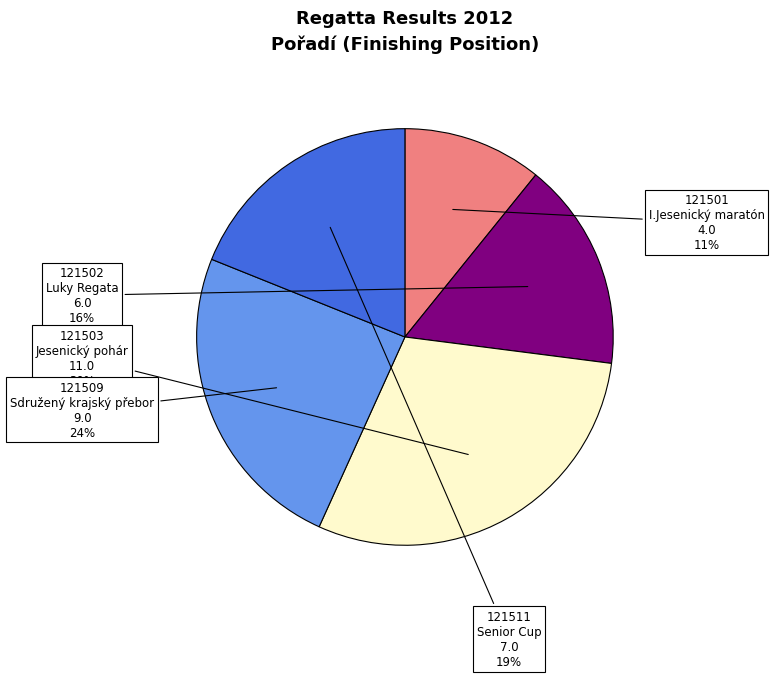

Is 121509 the majority of the pie?

No